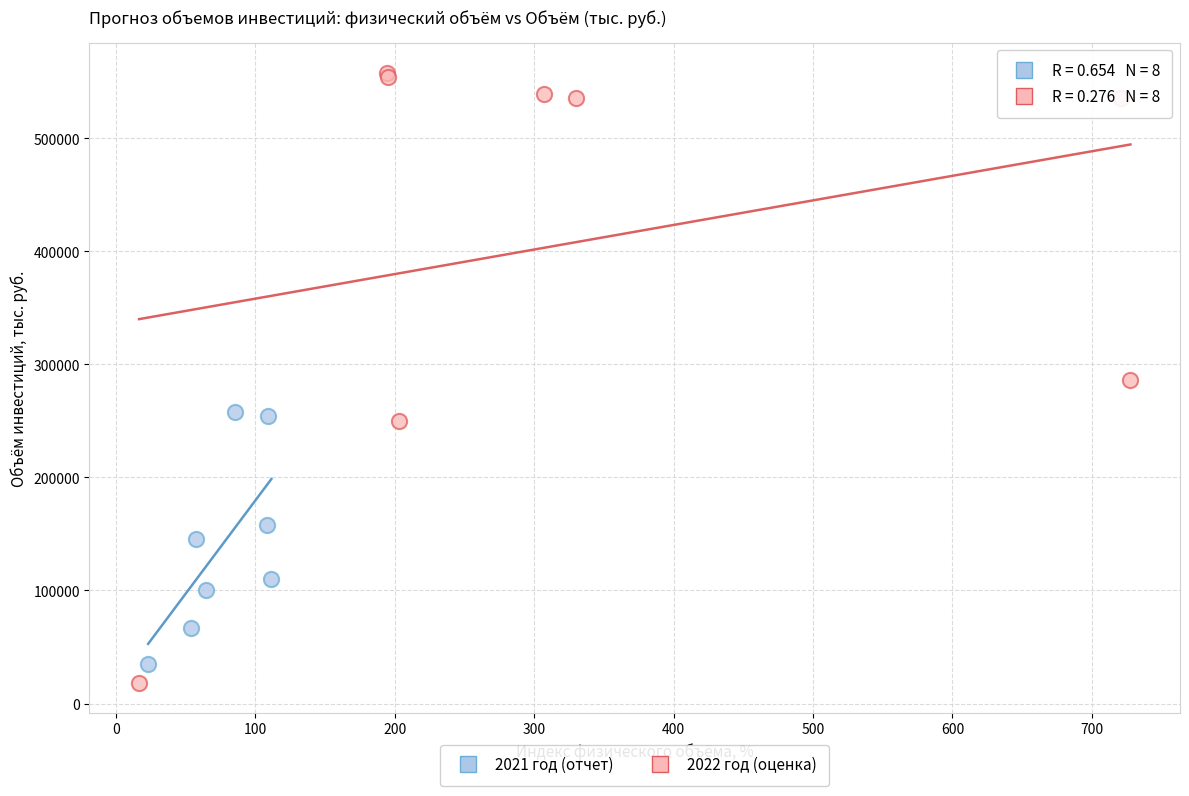

Which series contains the lowest Y value?

2022 год (оценка)